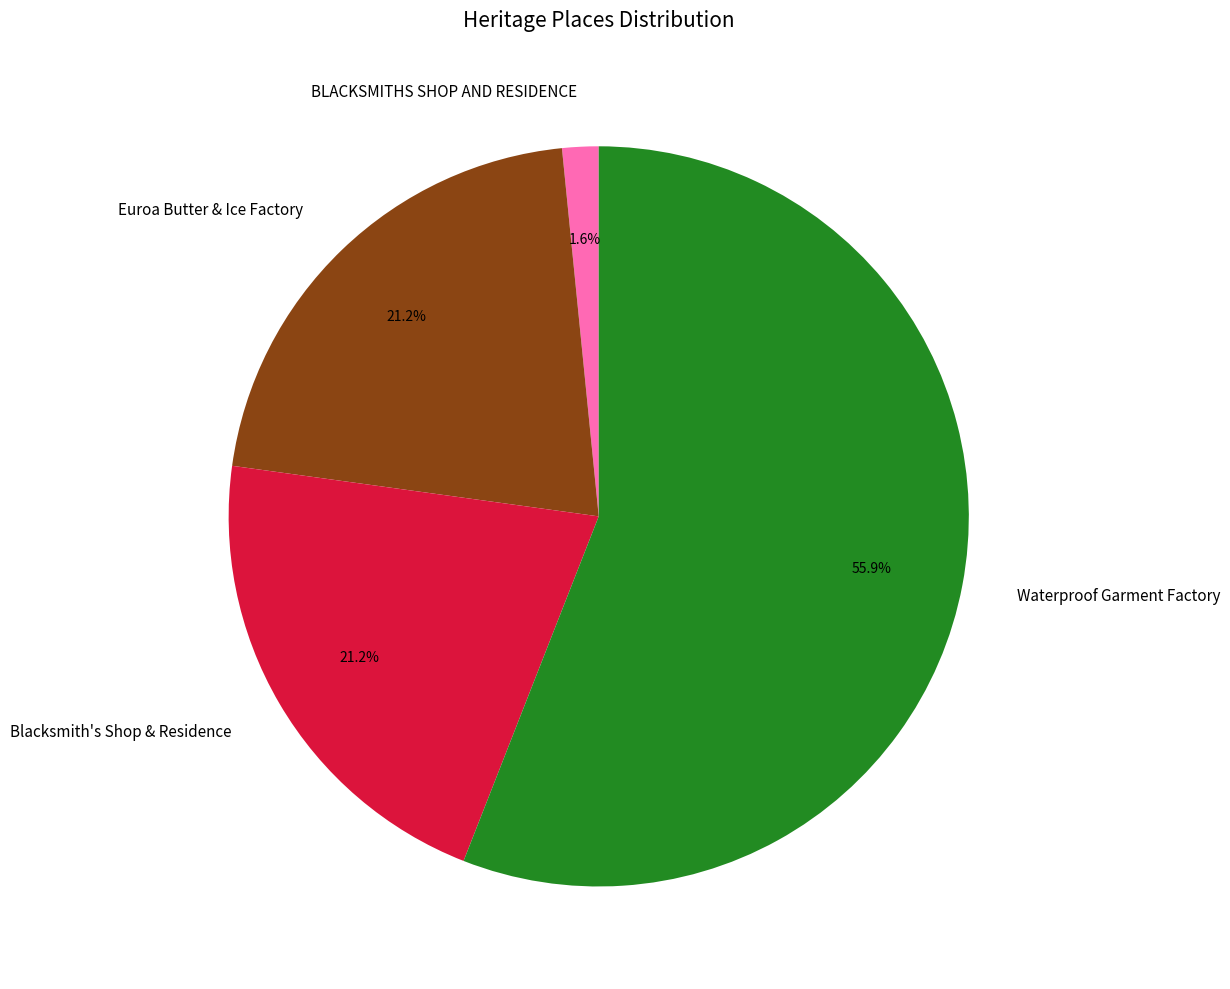

To the nearest percent, what percentage of the pie is Waterproof Garment Factory?

56%